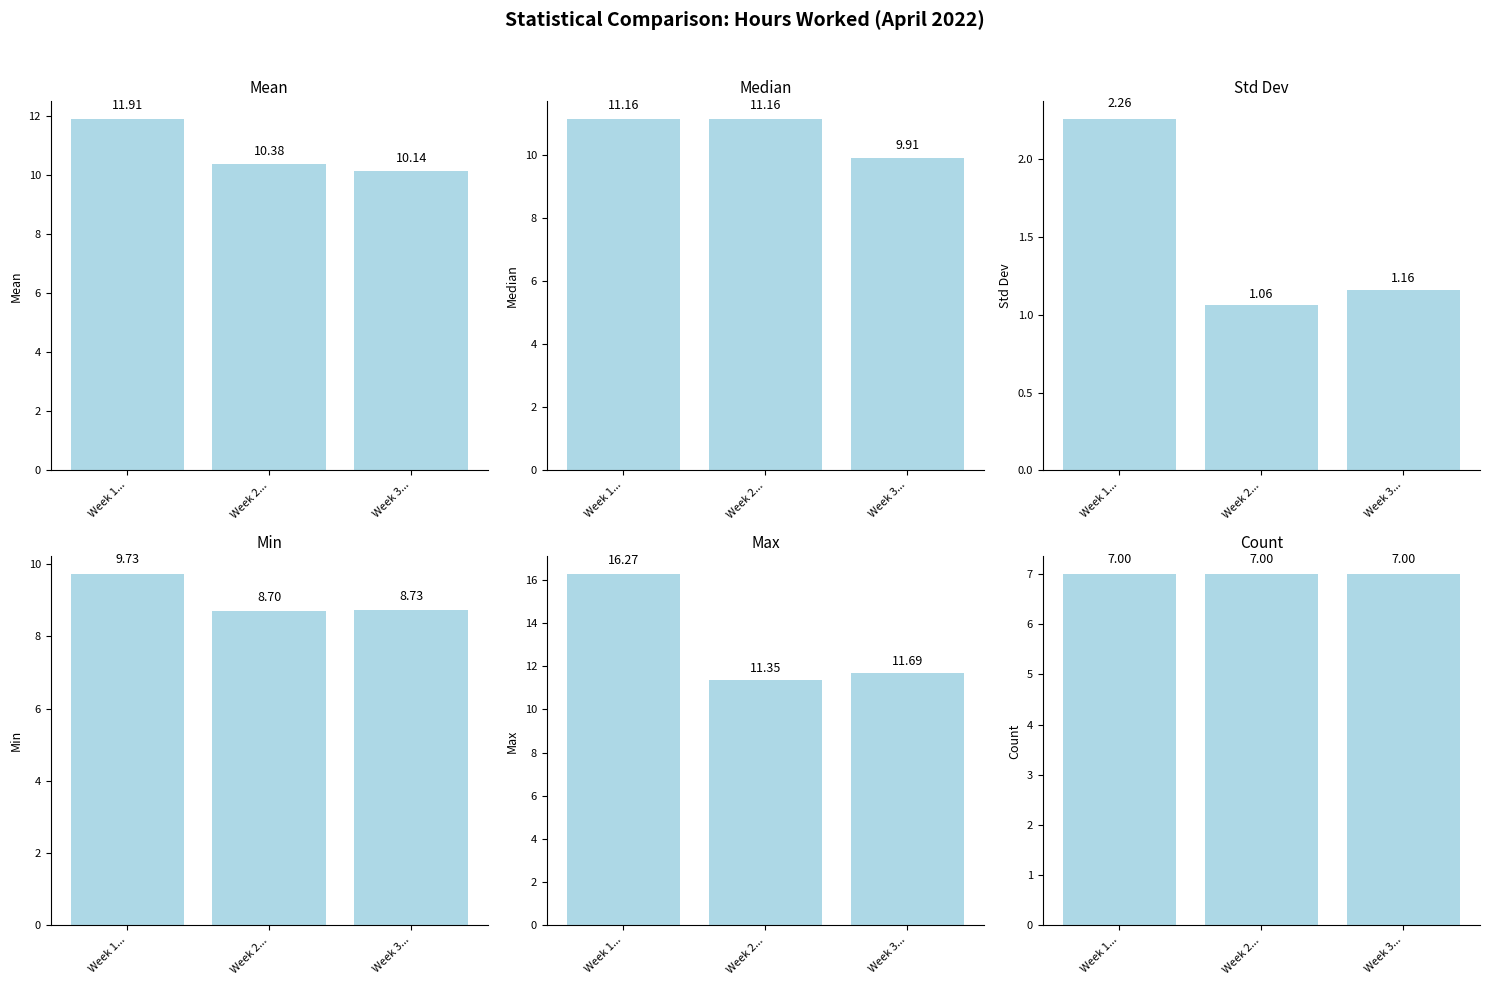

True or false: Mean has a value of 17.0 at Week 3....

False